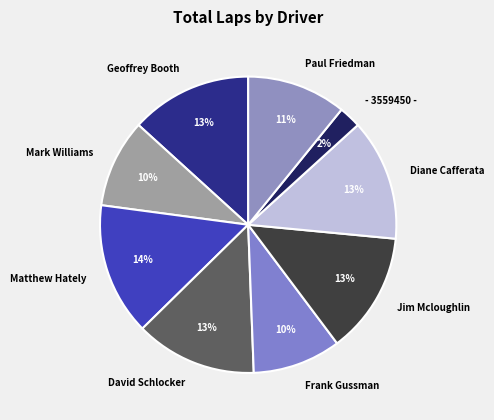

Which has a higher value, Frank Gussman or Diane Cafferata?

Diane Cafferata